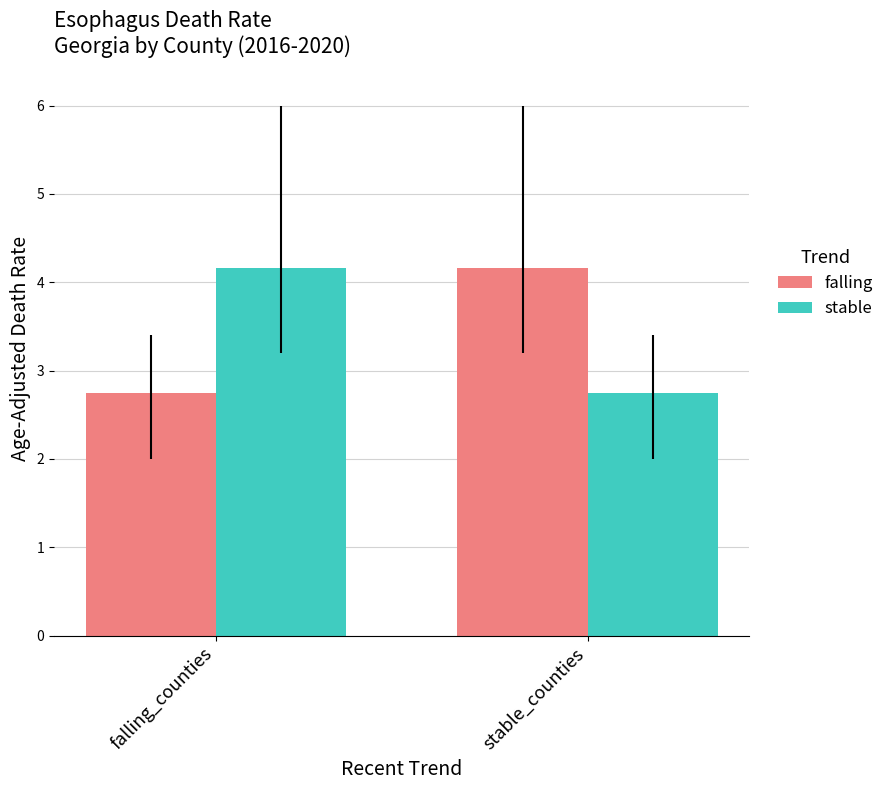

What value does the falling series have at falling_counties?

2.7